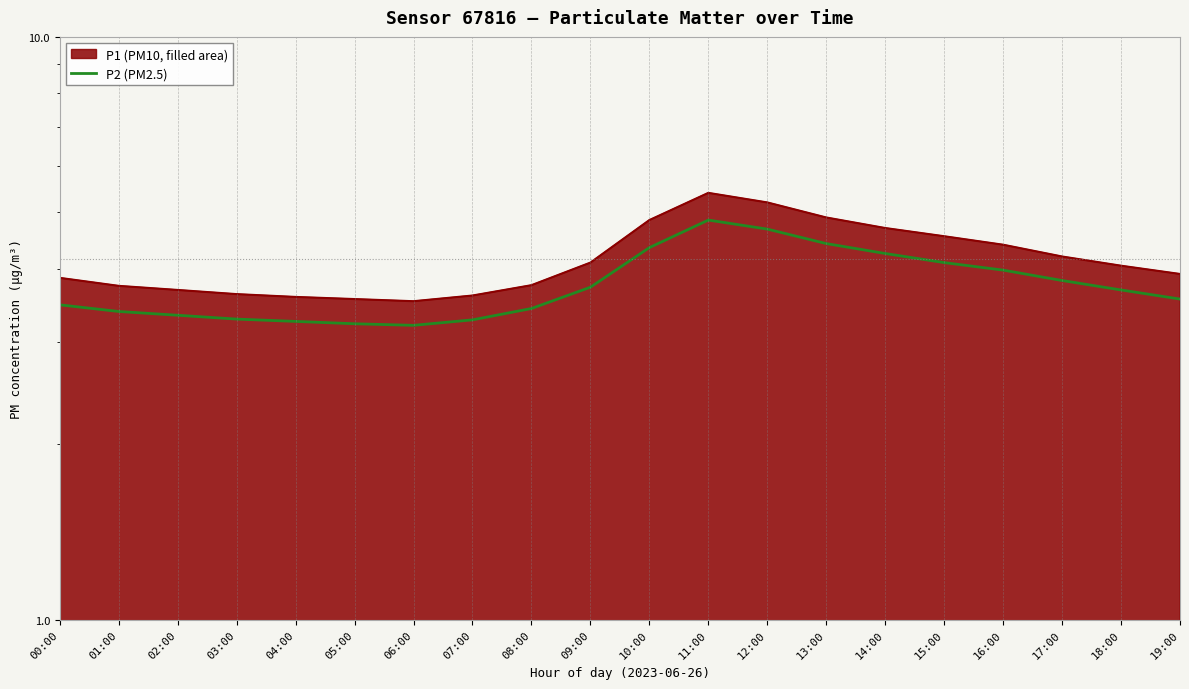

How many lines are shown in the chart?

1